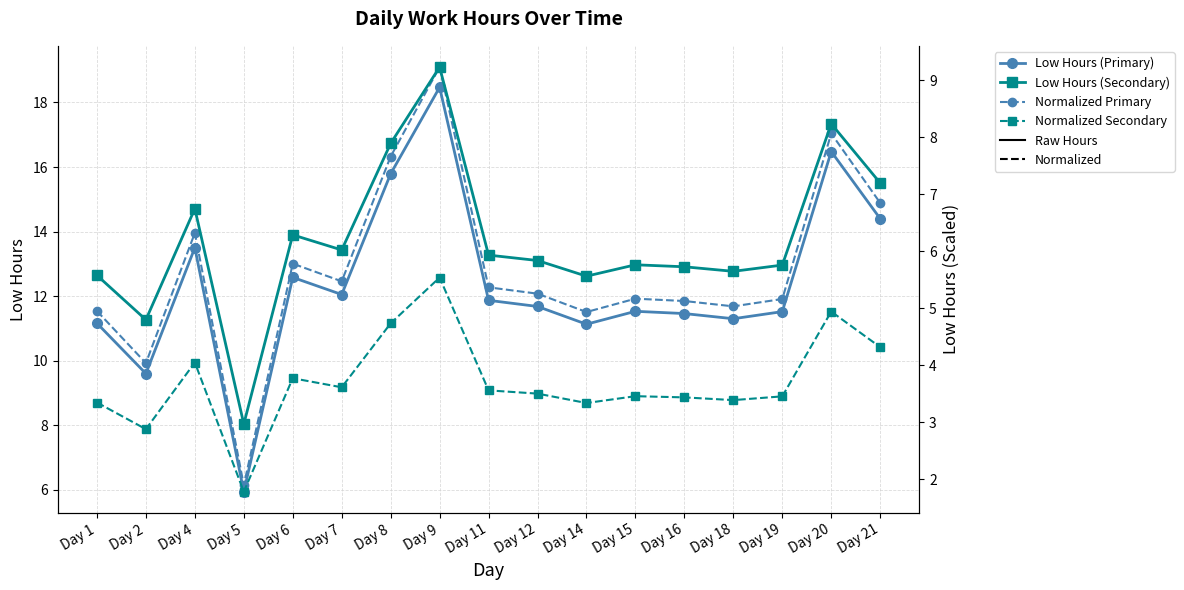

True or false: Primary - Normalized and Secondary - Normalized intersect in this chart.

False